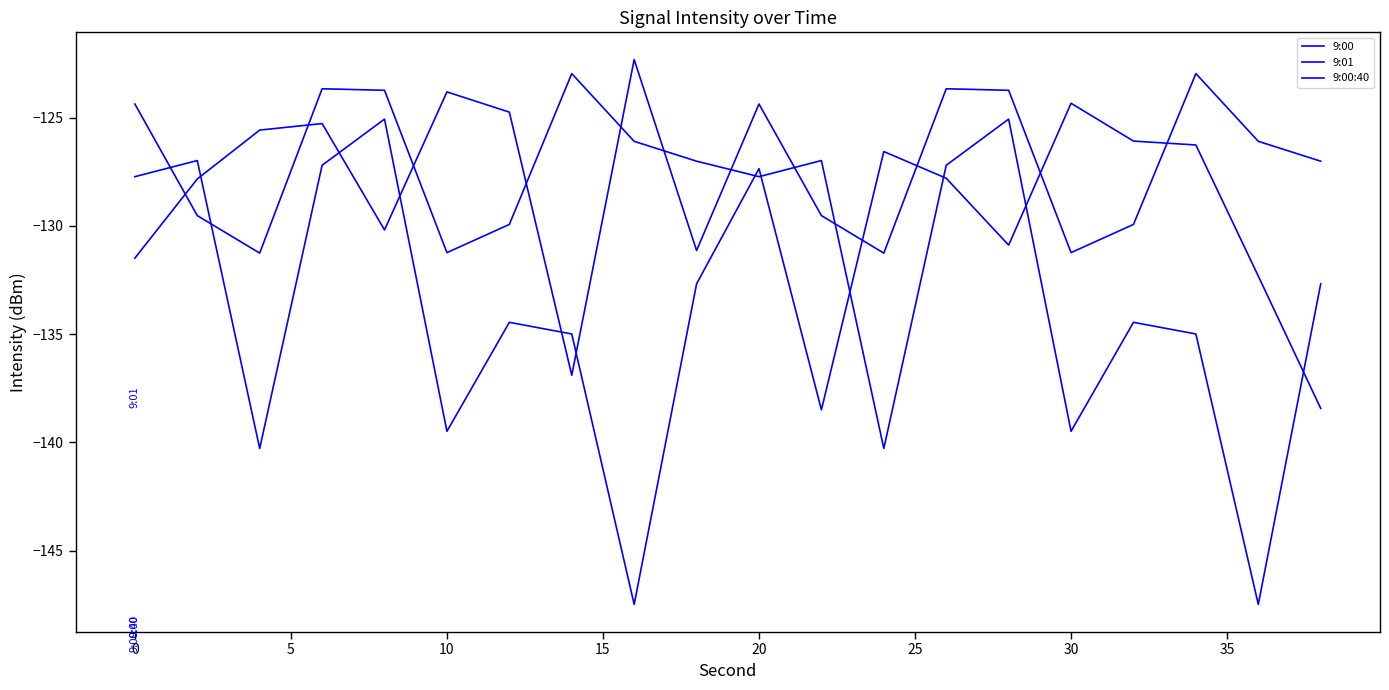

True or false: 9:00:40 has more than 1 points higher than both neighbors.

True